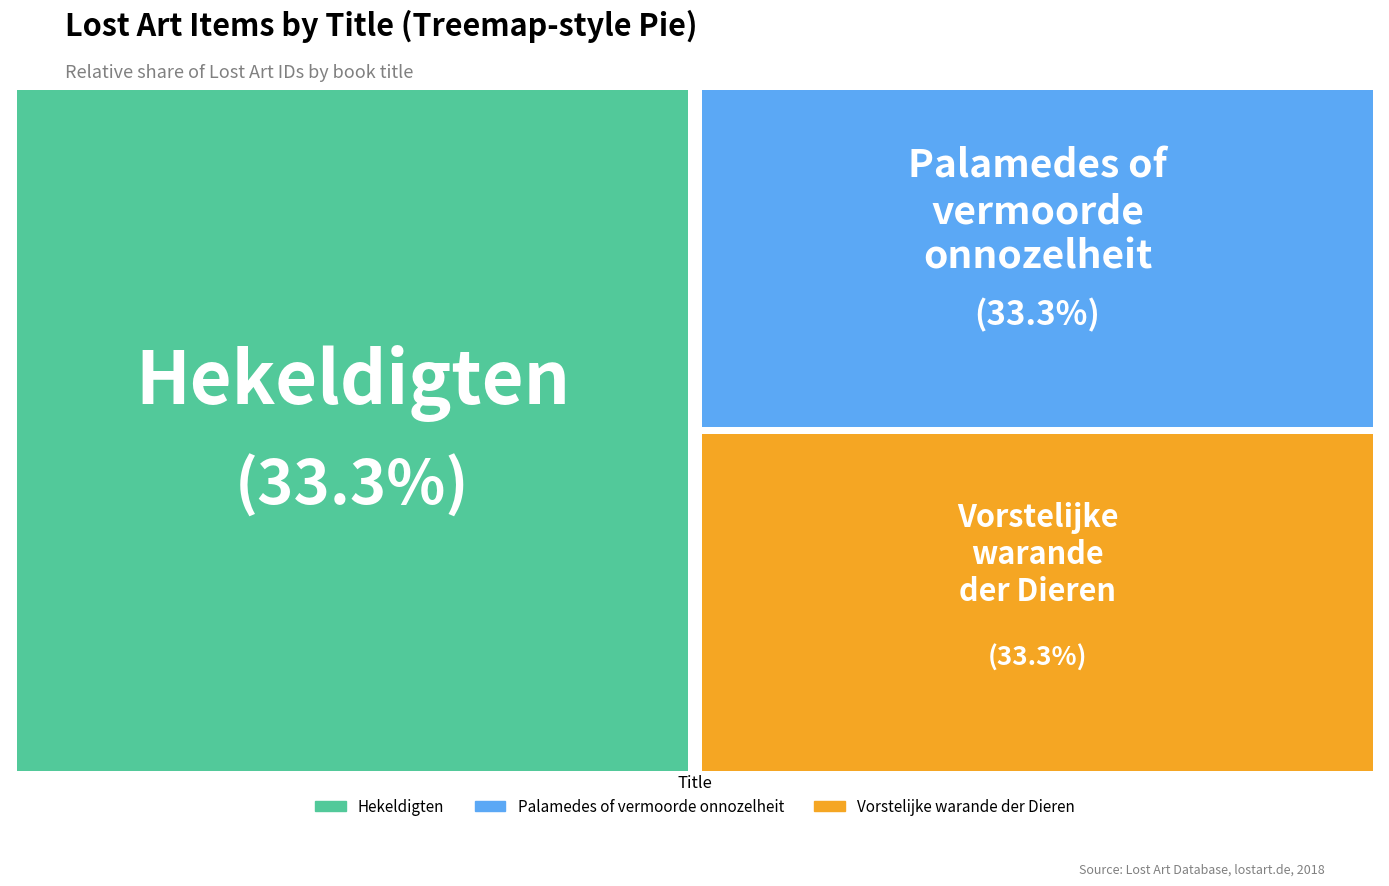

What is the total percentage of Hekeldigten and Vorstelijke warande der Dieren?

66.7%